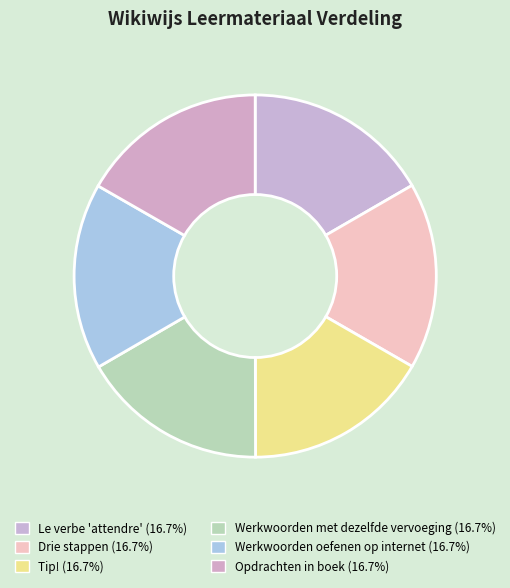

Count the number of slices in the pie.

6